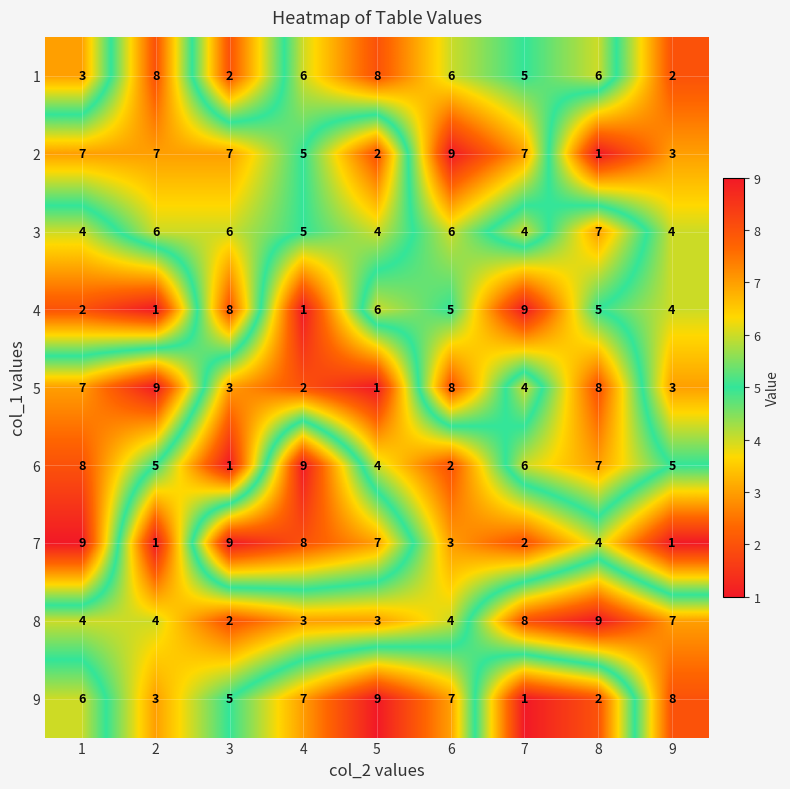

What is the maximum value for 3?

7